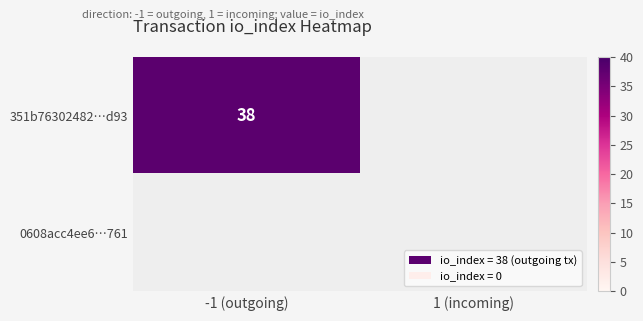

Count the number of data series in this chart.

2